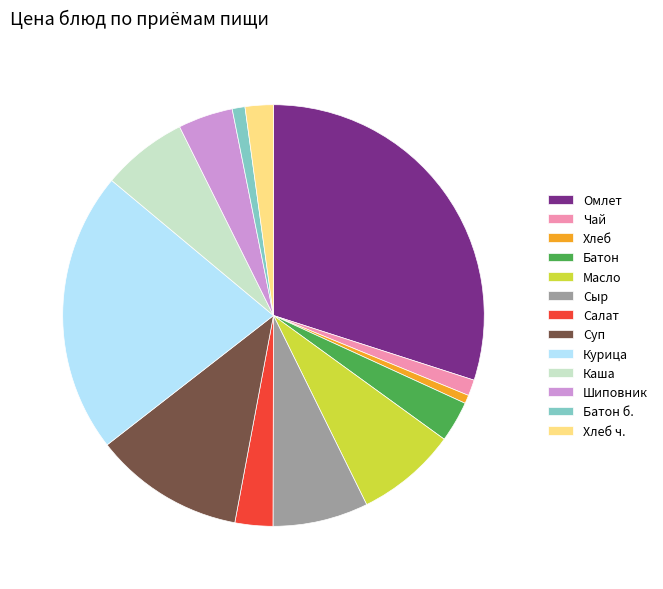

Do Масло and Омлет together represent more than half of the pie?

No